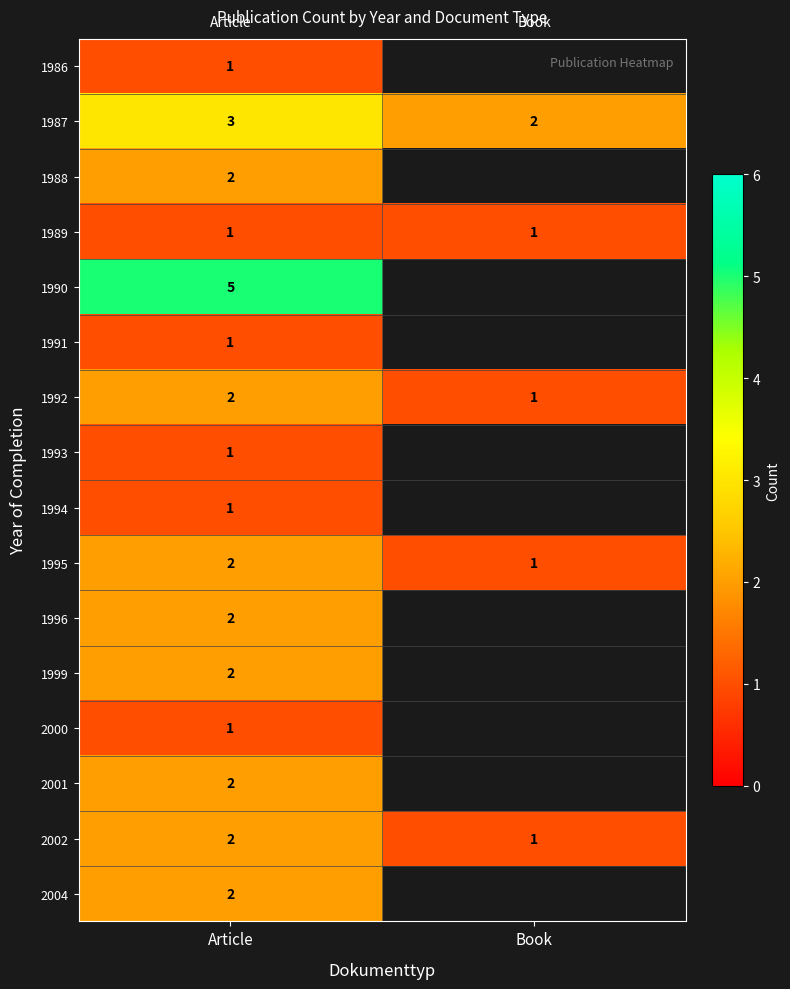

Is it true that 2000 equals 1 at Article?

True